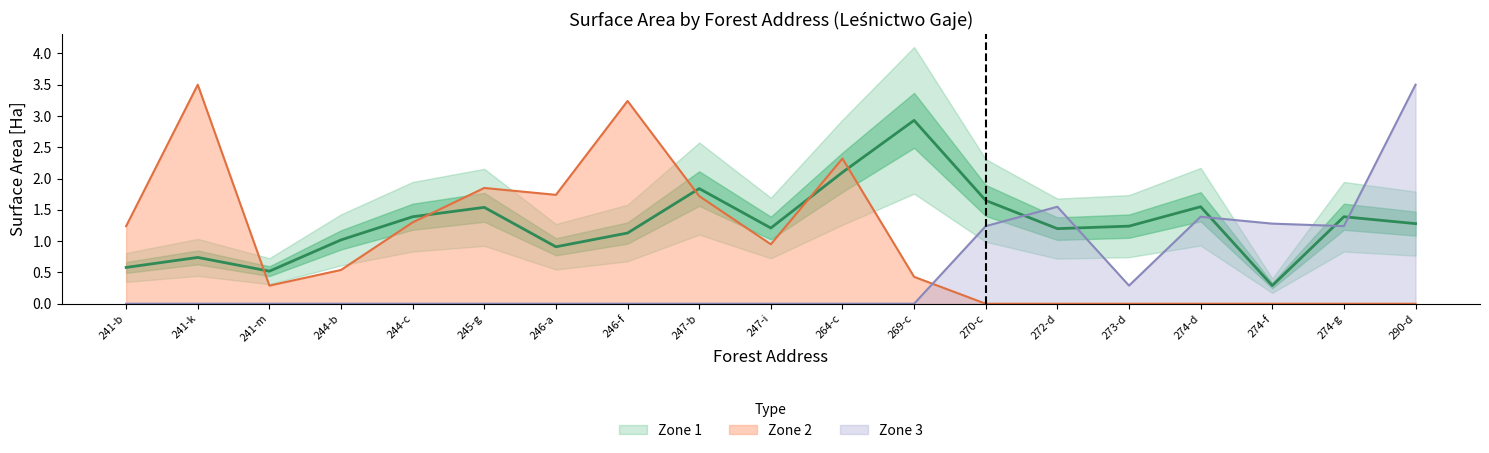

At which label is Zone 1 closest to 1?

244-b